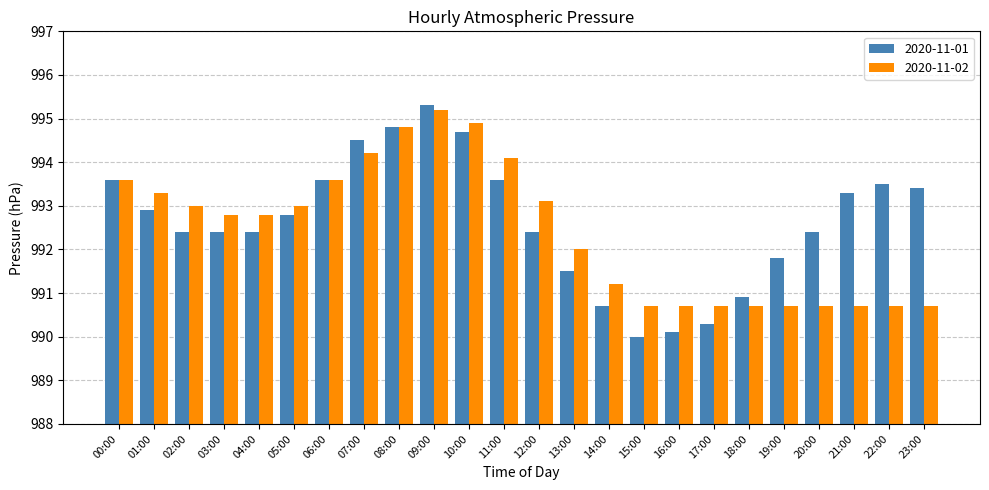

Reading right to left, list all the values displayed in this chart.

2020-11-01: 993.4	993.5	993.3	992.4	991.8	990.9	990.3	990.1	990.0	990.7	991.5	992.4	993.6	994.7	995.3	994.8	994.5	993.6	992.8	992.4	992.4	992.4	992.9	993.6
2020-11-02: 990.7	990.7	990.7	990.7	990.7	990.7	990.7	990.7	990.7	991.2	992.0	993.1	994.1	994.9	995.2	994.8	994.2	993.6	993.0	992.8	992.8	993.0	993.3	993.6